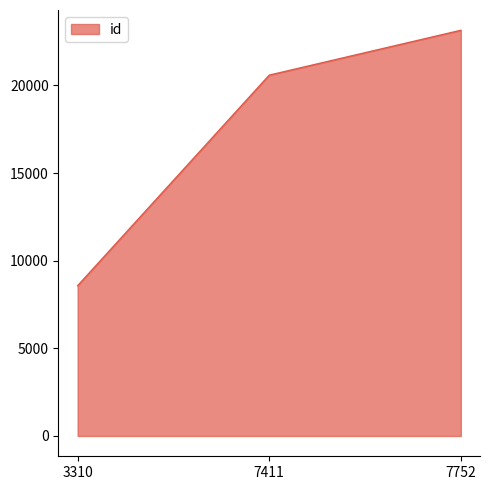

Which has a higher value, 7411 or 7752?

7752